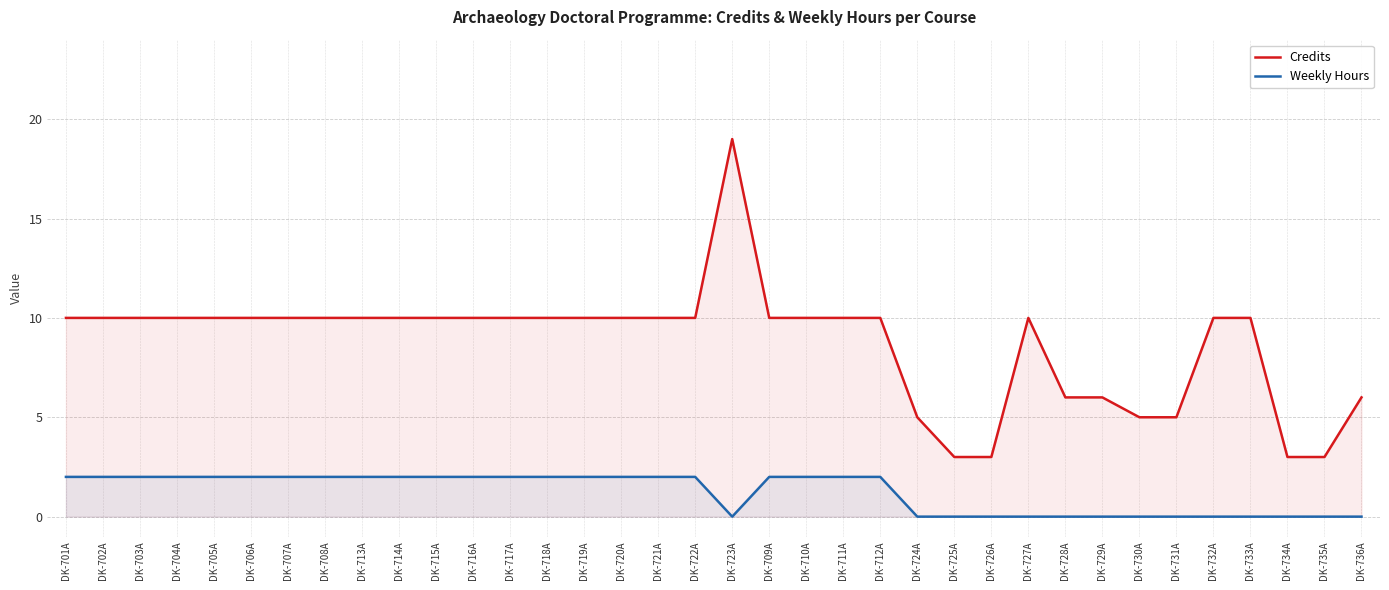

At which category is the sum across all series the highest?

DK-723A